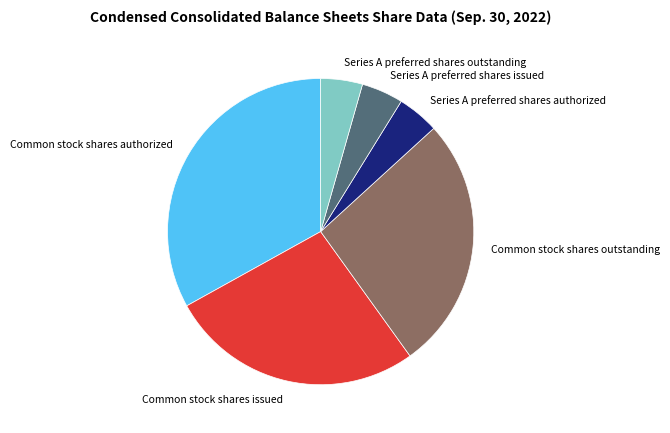

What is the largest slice in the pie chart?

Common stock shares authorized